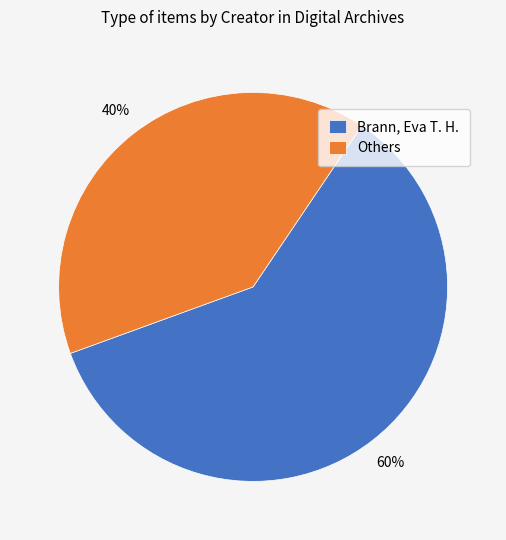

Which category has the biggest portion of the pie?

Brann, Eva T. H.